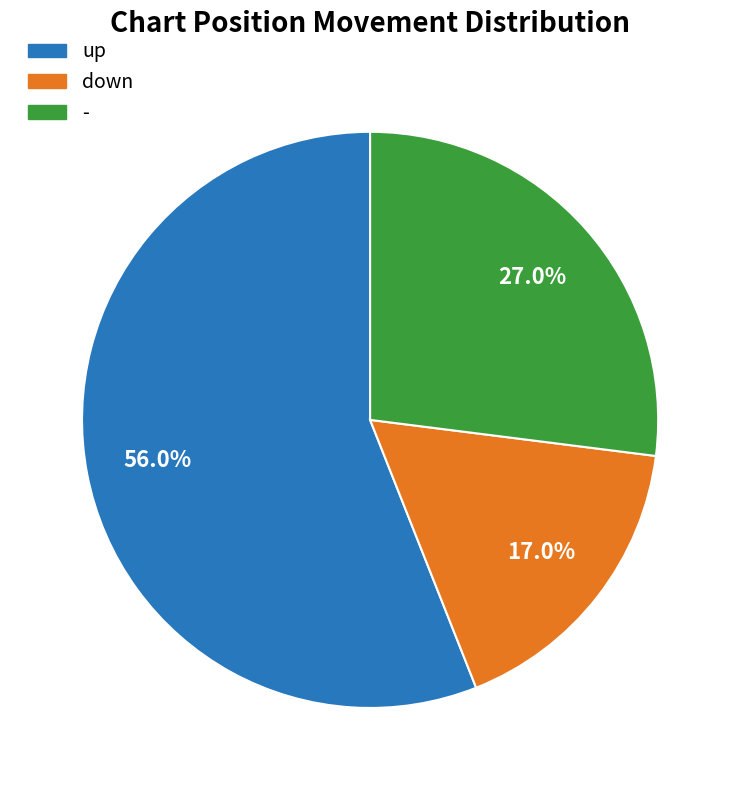

Combined, what portion of the pie is down and -?

44.0%